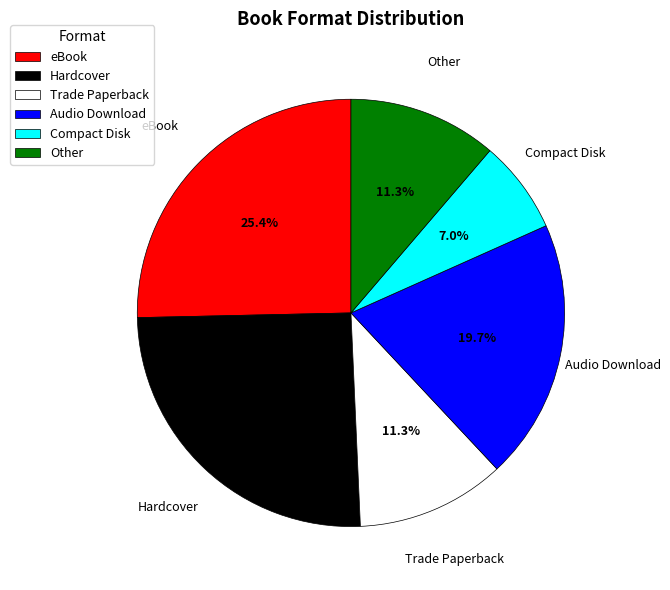

What portion of the pie excludes eBook?

74.6%